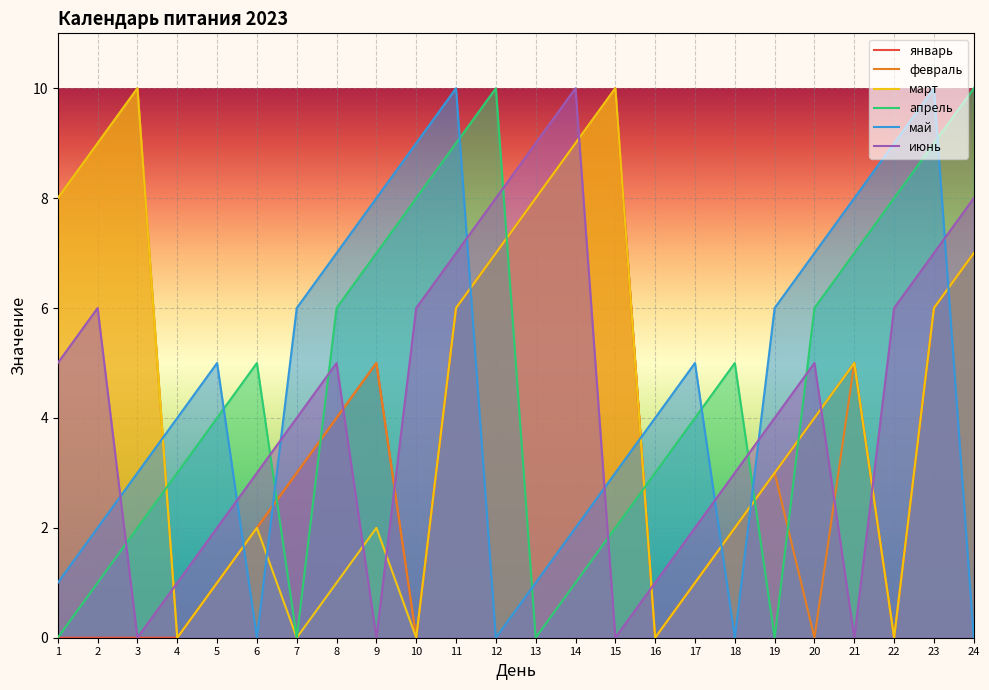

At which label is апрель closest to 5?

6